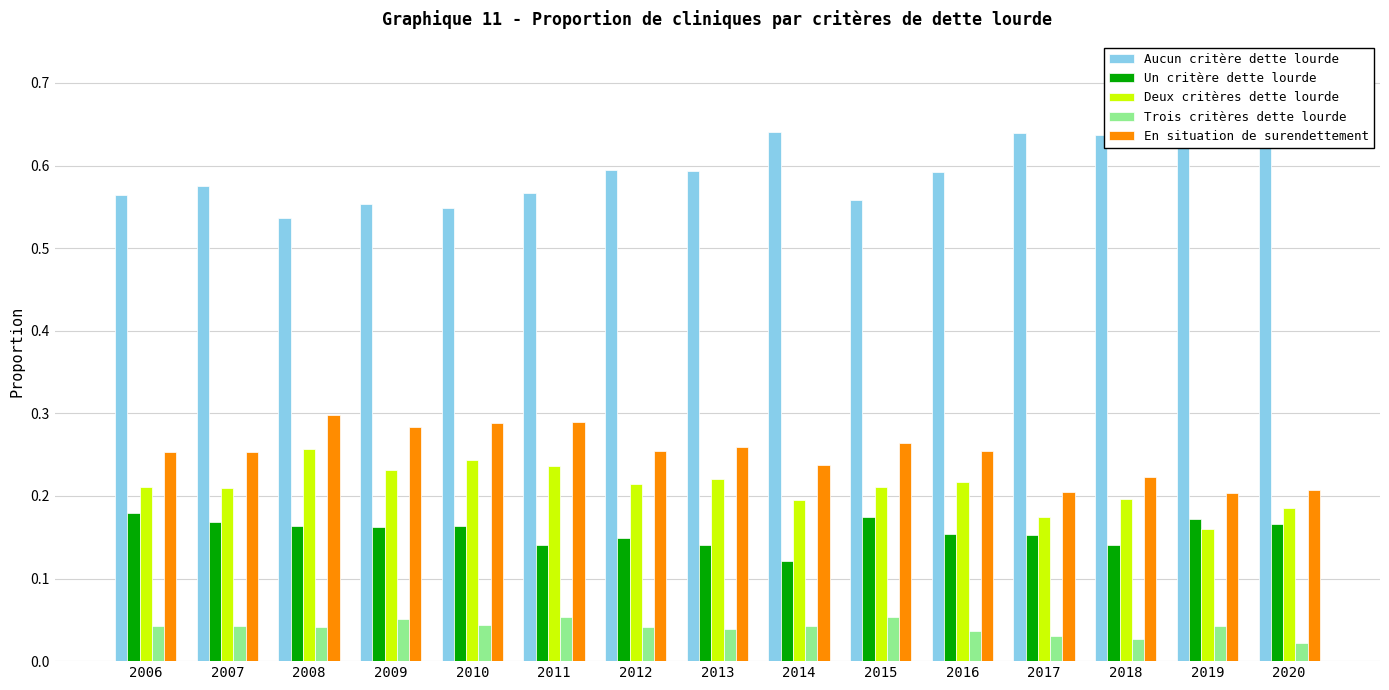

Which series has the largest total across all categories?

Aucun critère dette lourde